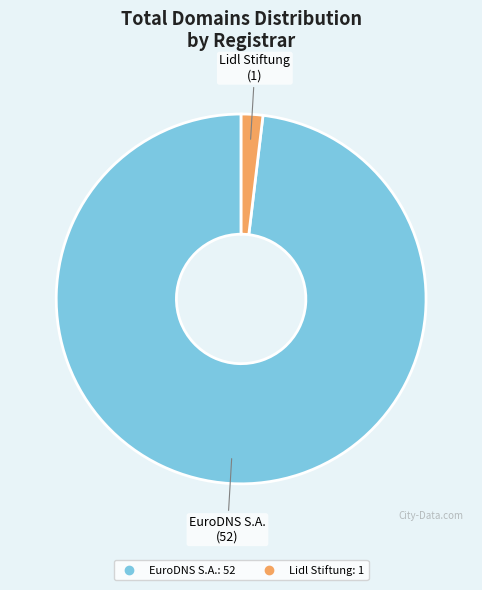

Rank the categories by value from lowest to highest.

Lidl Stiftung, EuroDNS S.A.